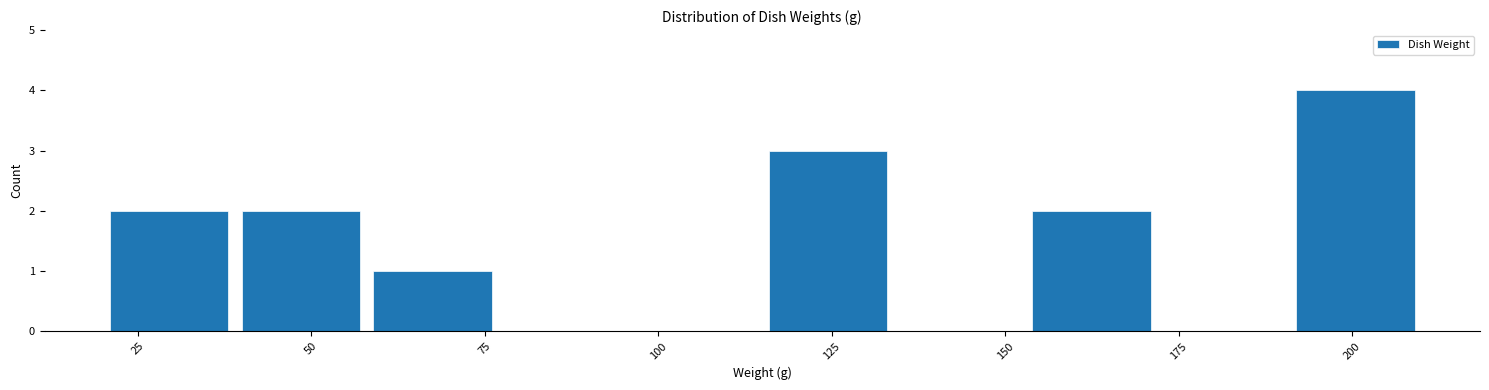

Read against the x-axis, roughly where is the centre of the tallest bar?

200